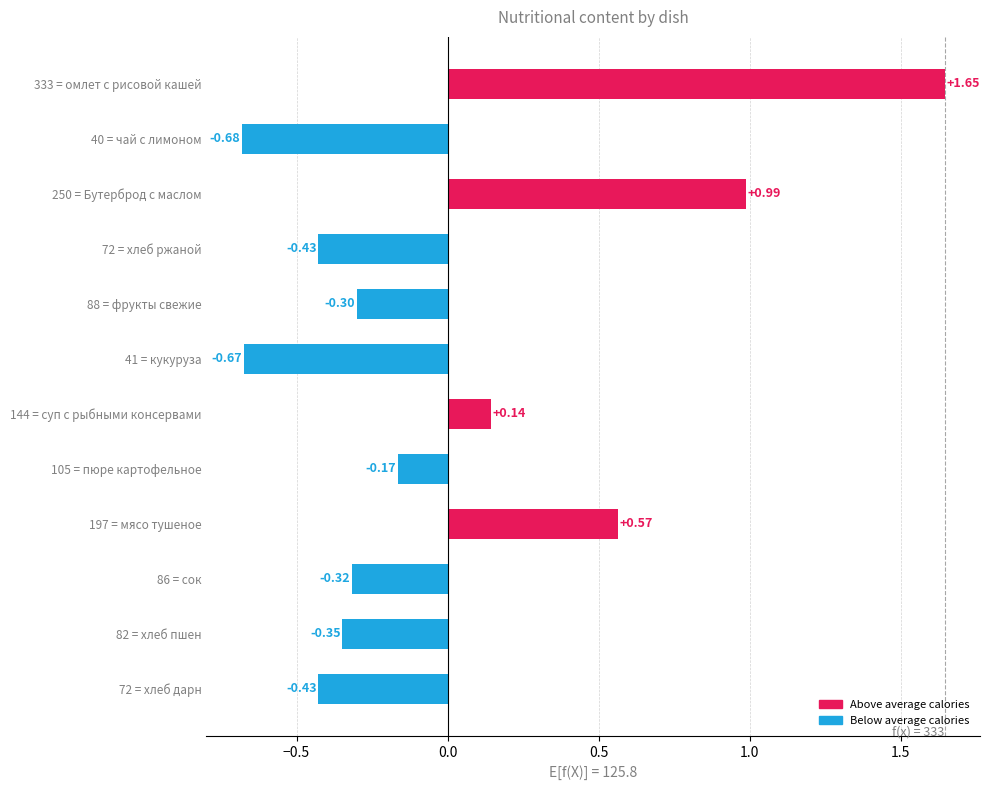

What is the difference between the maximum and minimum values?

2.3